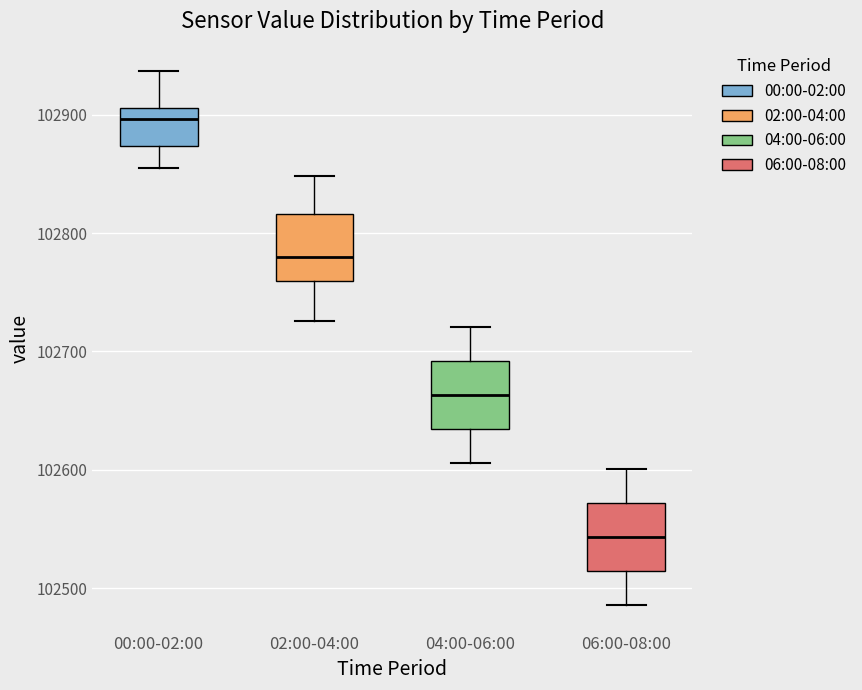

Which box has the lowest median line?

06:00-08:00